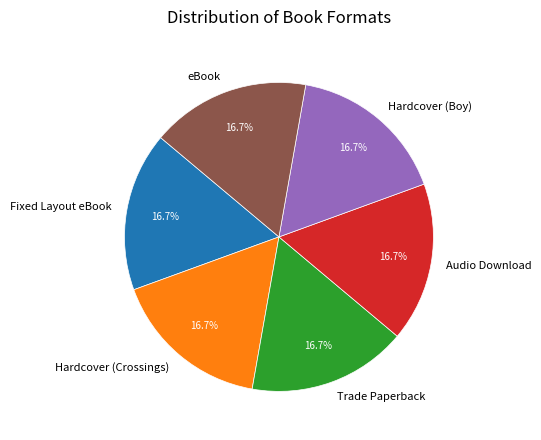

Approximately how many times larger is the value at Trade Paperback compared to Fixed Layout eBook?

1.0